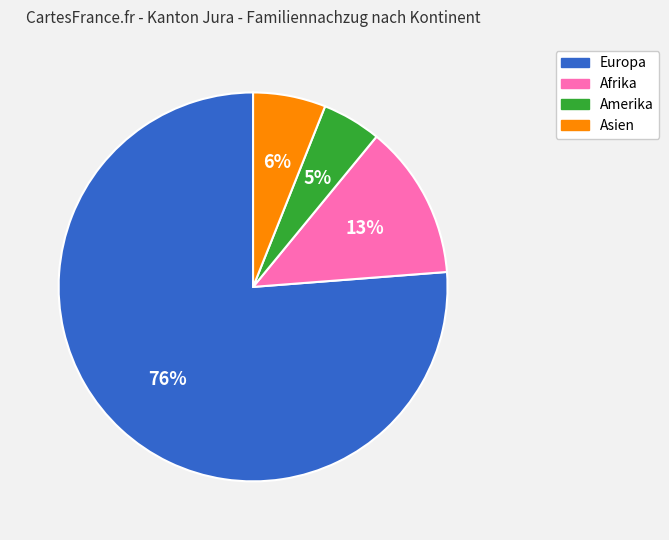

To the nearest percent, what is the difference between the largest and smallest slice percentages?

71%